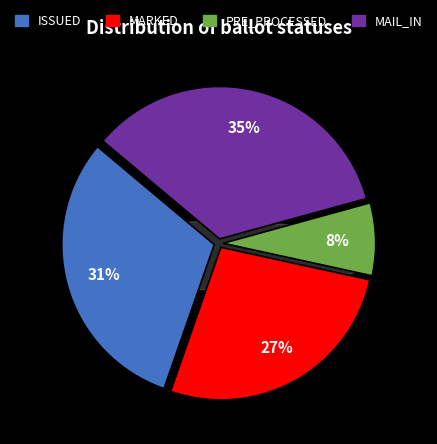

The MARKED slice represents 16% of the pie. True or false?

False